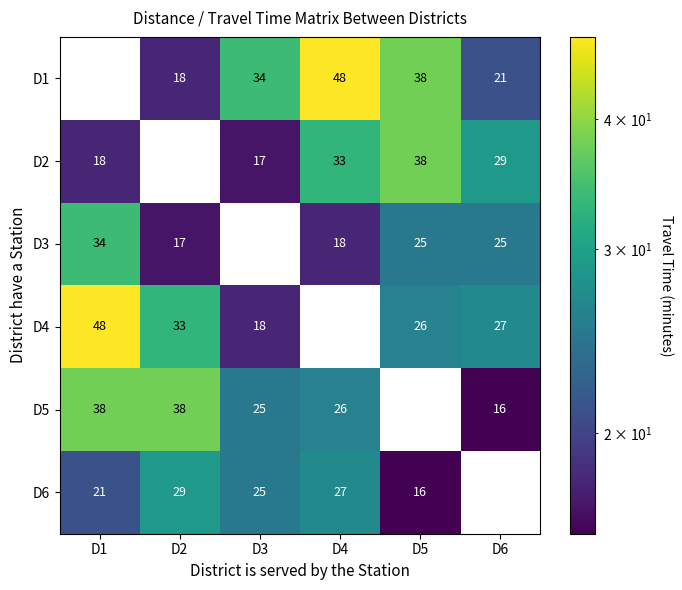

What is the difference between the D5 values at D3 and D6?

9